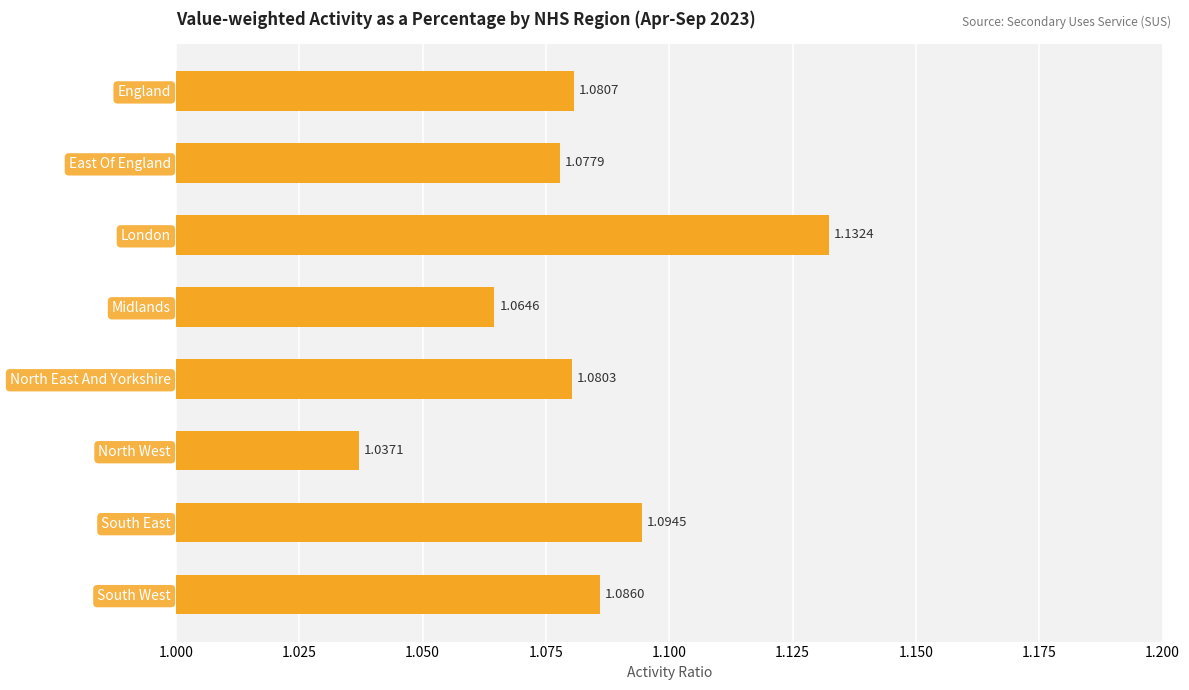

Count the number of data series in this chart.

1